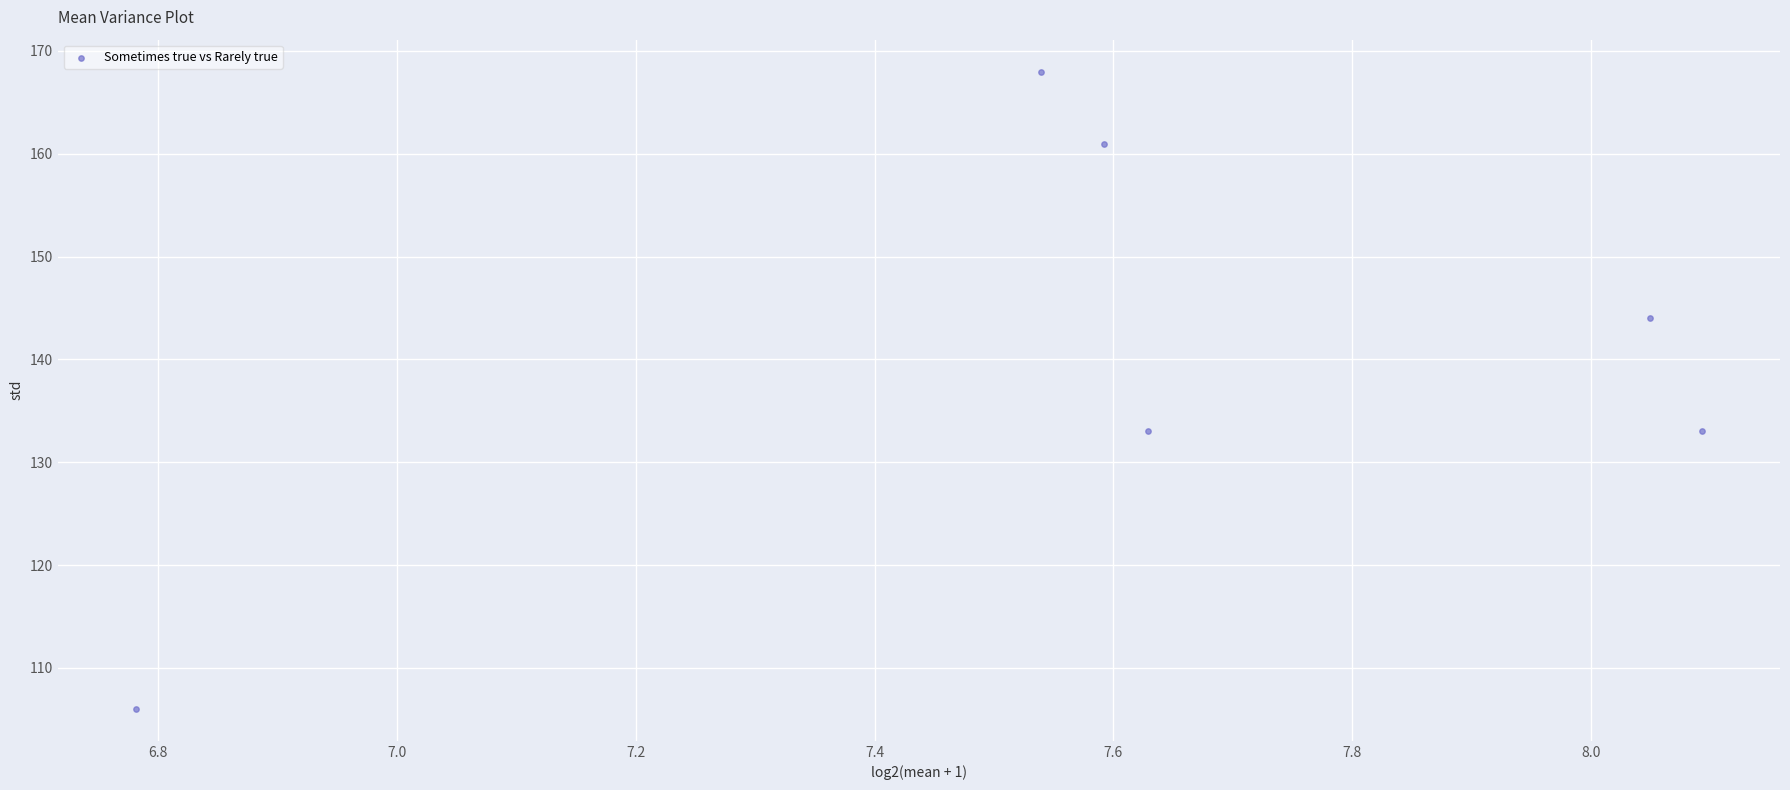

What is the average Y value?

141